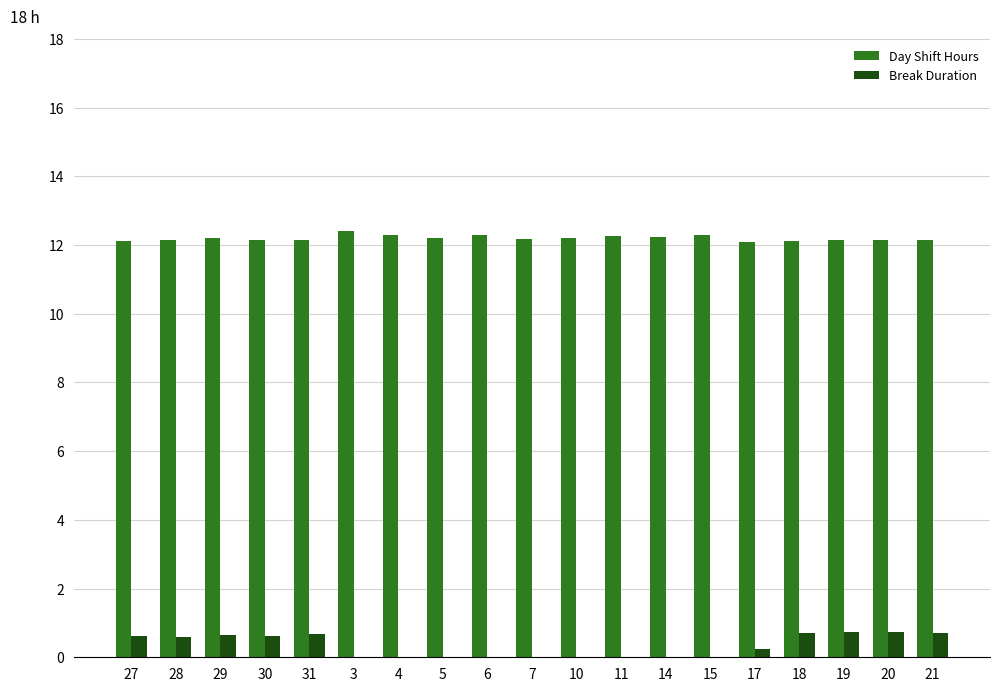

Is the value of Day Shift Hours at 27 greater than the value of Break Duration at 14?

Yes